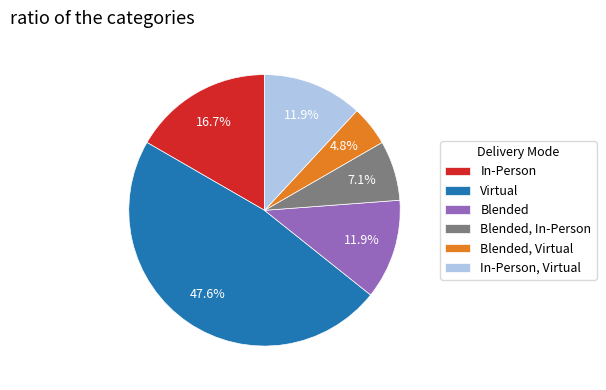

Is the sum of Blended, Virtual and In-Person, Virtual greater than half?

No